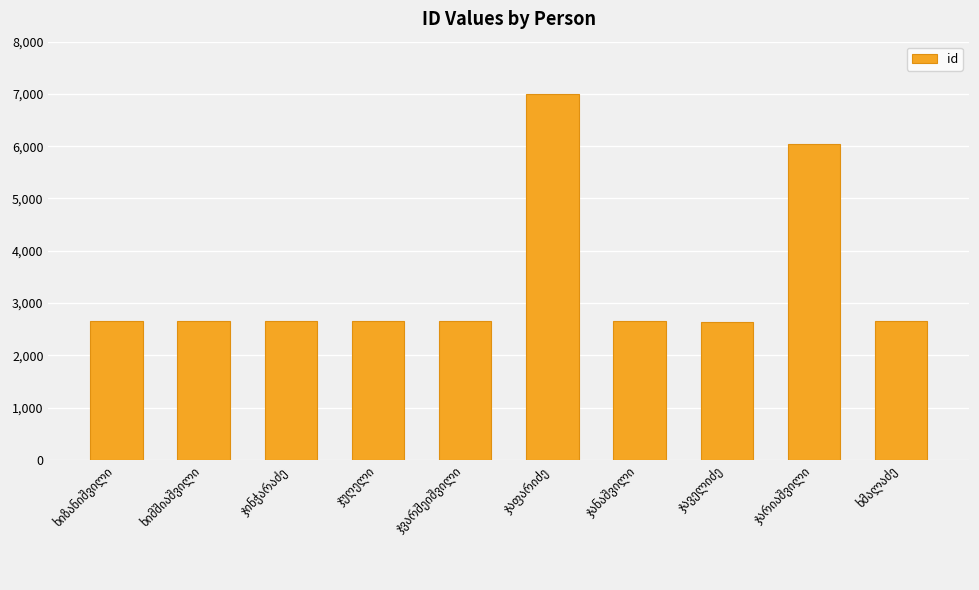

What is the difference between the second highest and minimum values?

3395